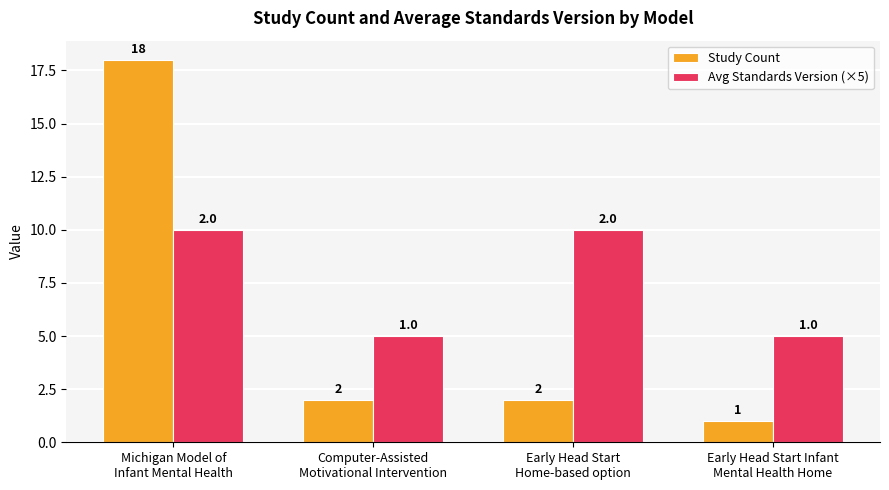

What is the maximum value shown in the chart?

18